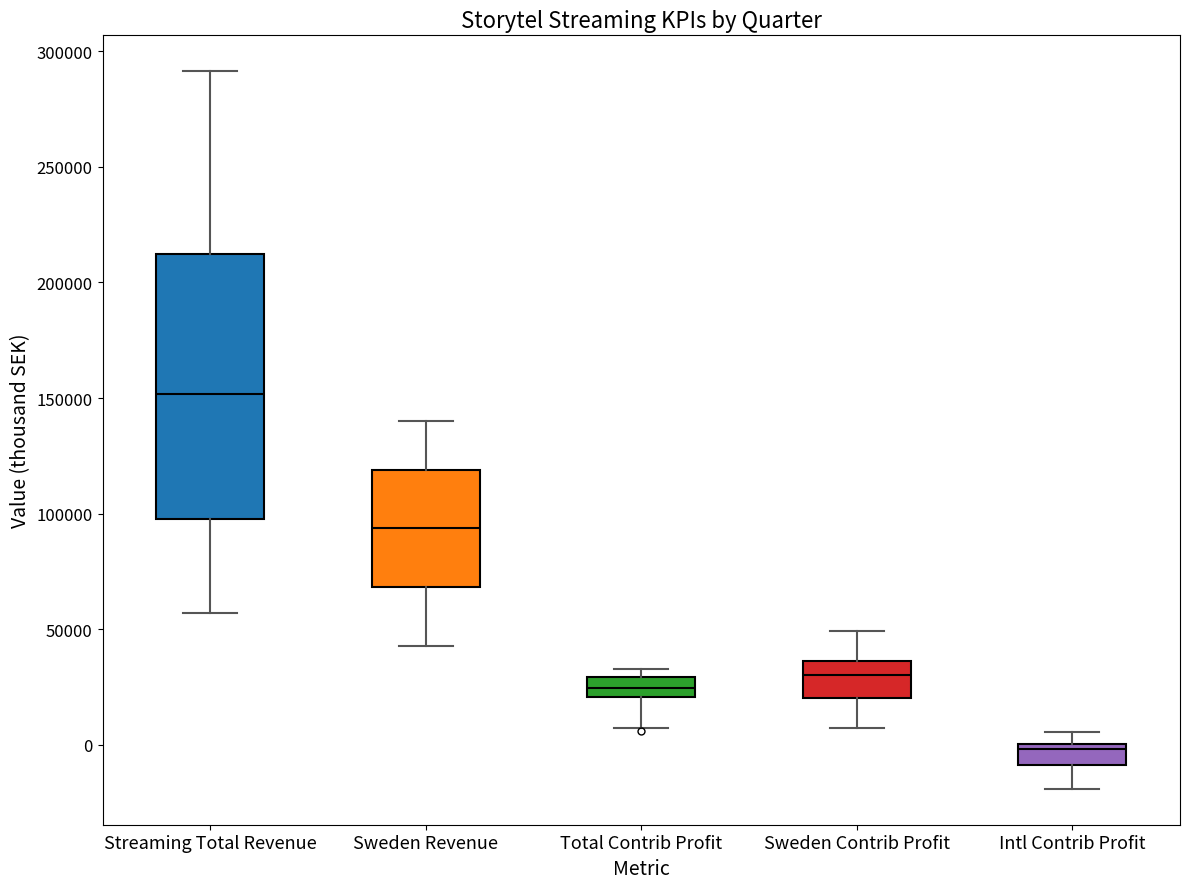

Where does the lower whisker of the box for Total Contrib Profit end on the y-axis? The values are not printed on the chart, so give them approximately, as read against the axis.

5000